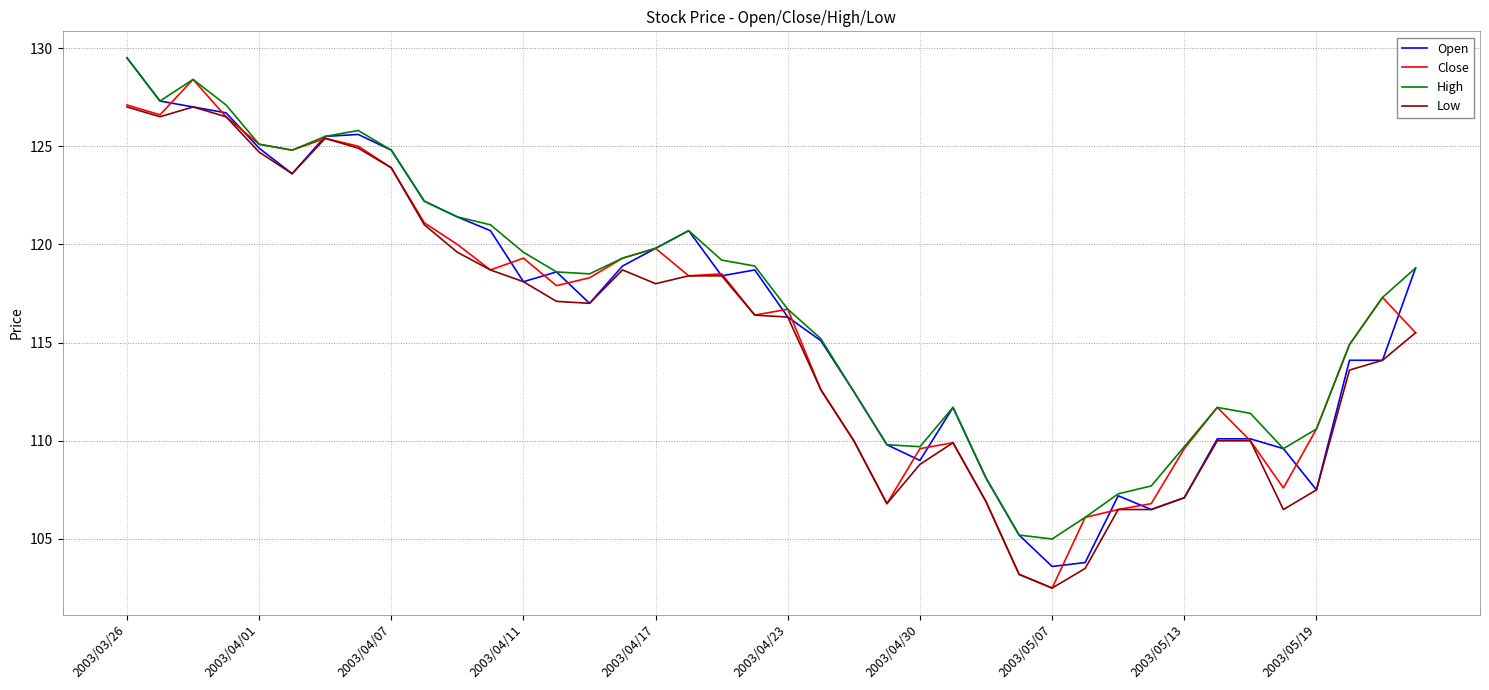

How many lines are shown in the chart?

4